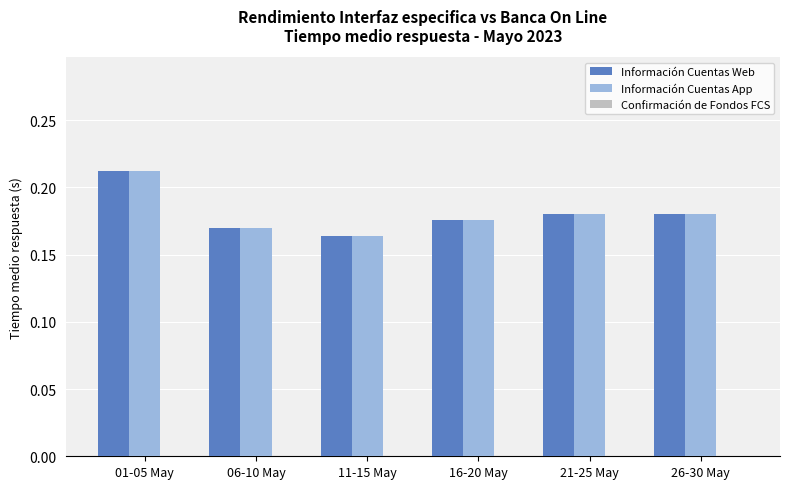

How many Información Cuentas App values are between 0 and 1?

6